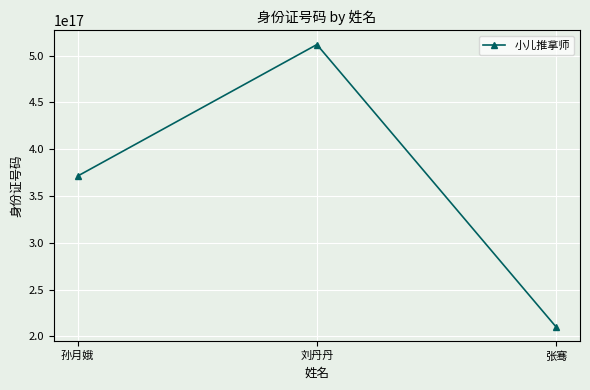

Which category has the lowest value across all series?

张骞